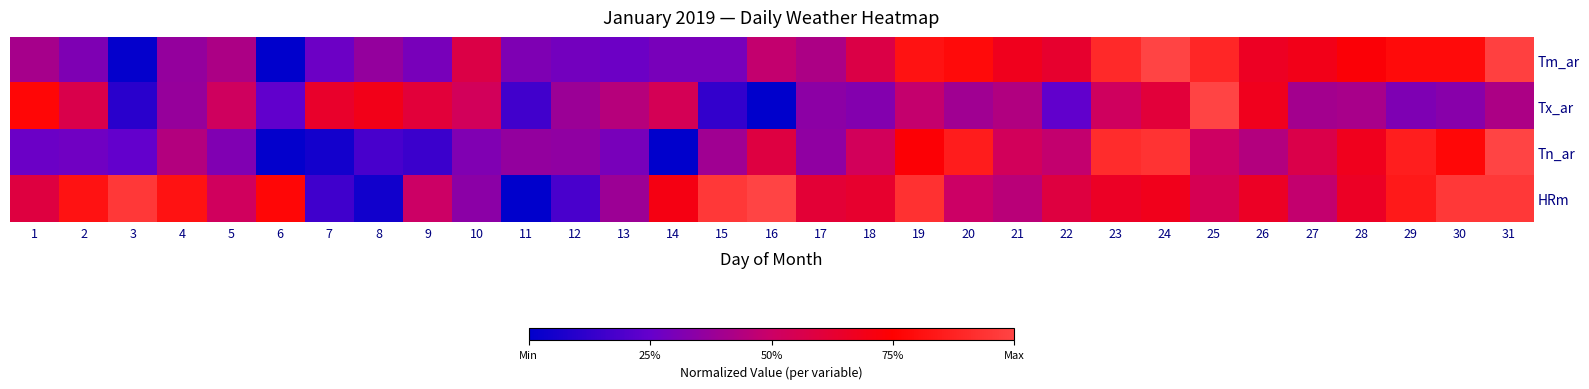

What is the maximum value shown in the chart?

1.0